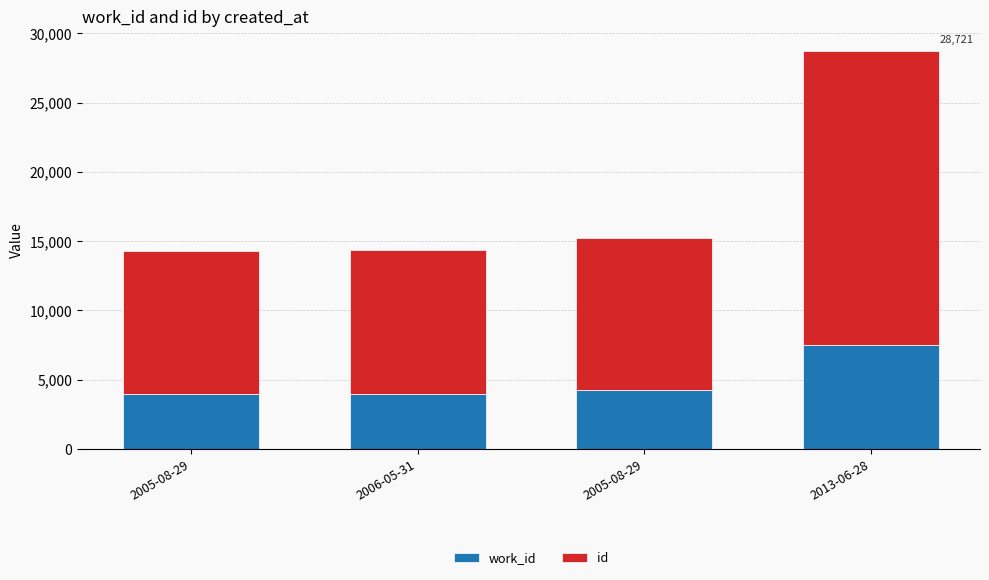

Between 2006-05-31 and 2005-08-29, which series saw the biggest shift?

id